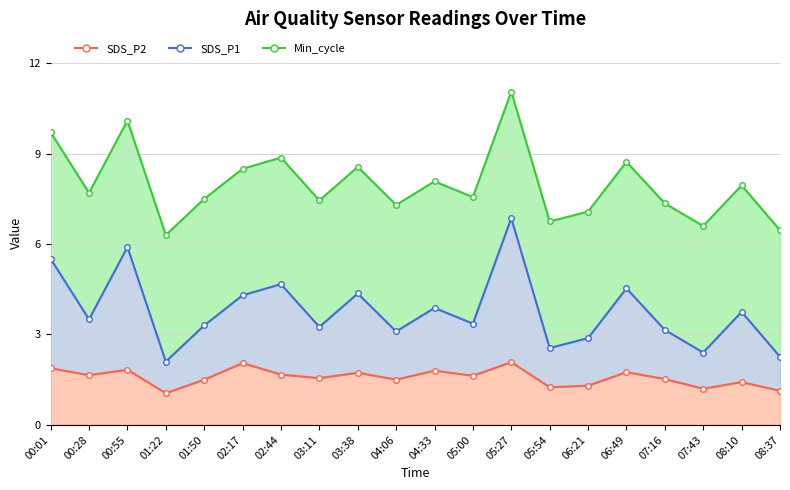

Where is the first local maximum for SDS_P2?

00:55